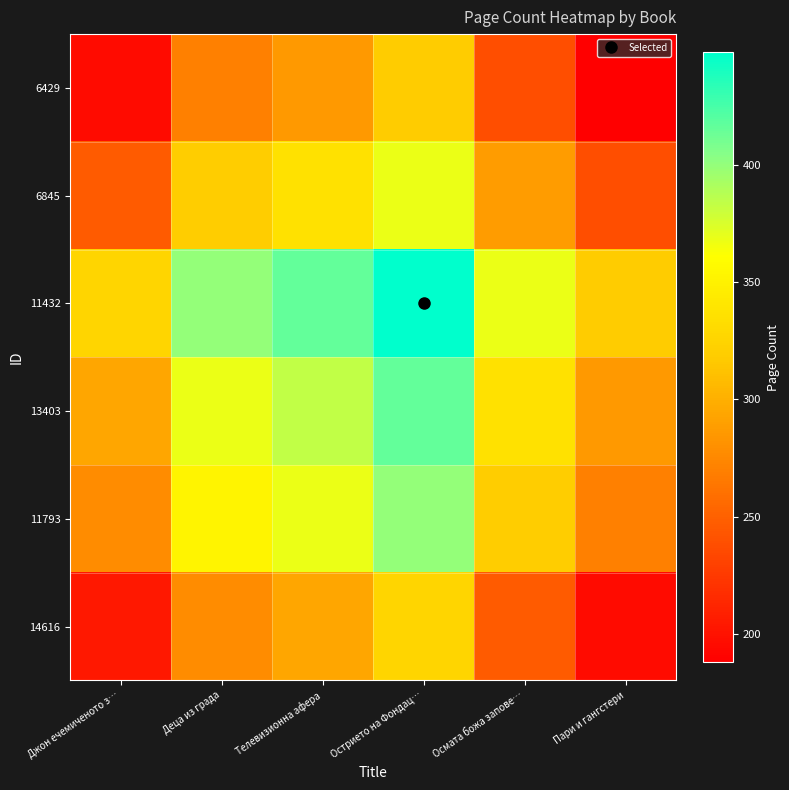

Which series has the largest range (max minus min)?

14616